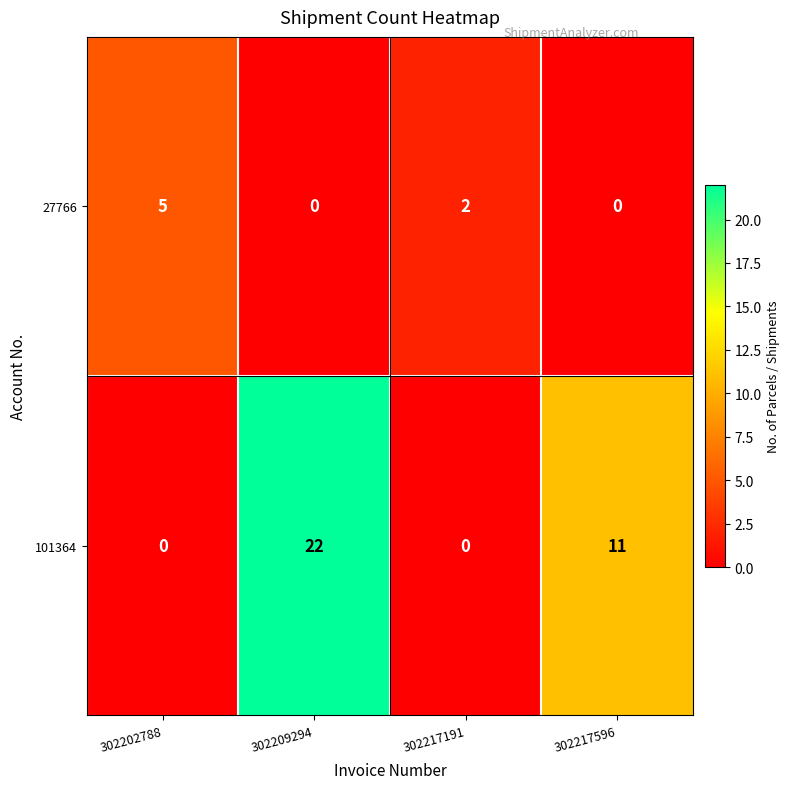

List the series in order of their overall mean, highest first.

101364, 27766